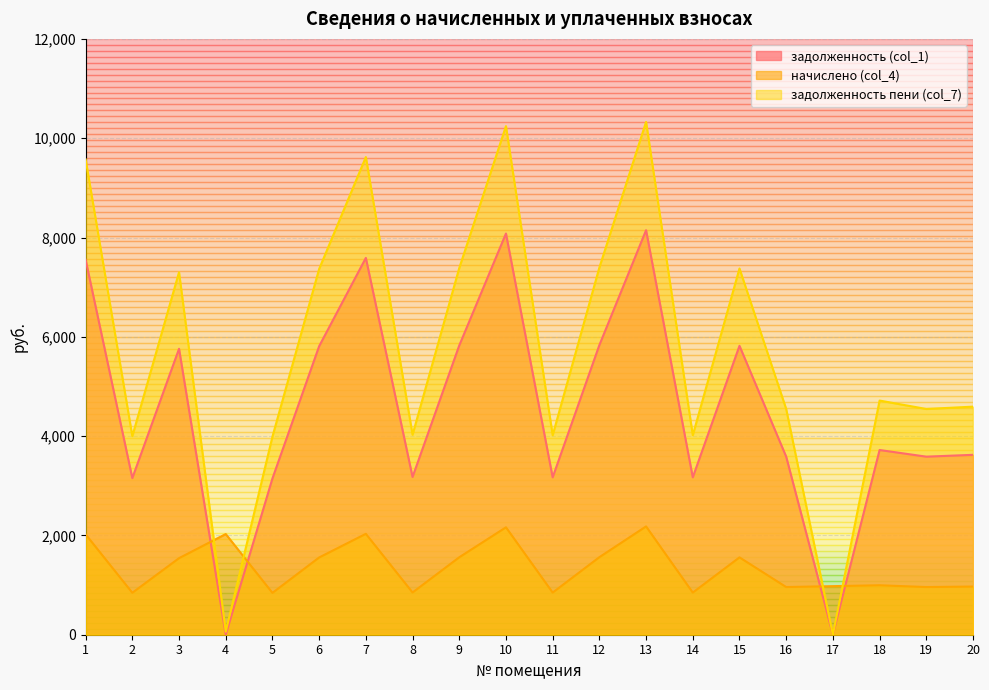

What are all the series names shown in the legend?

задолженность (col_1), начислено (col_4), задолженность пени (col_7)